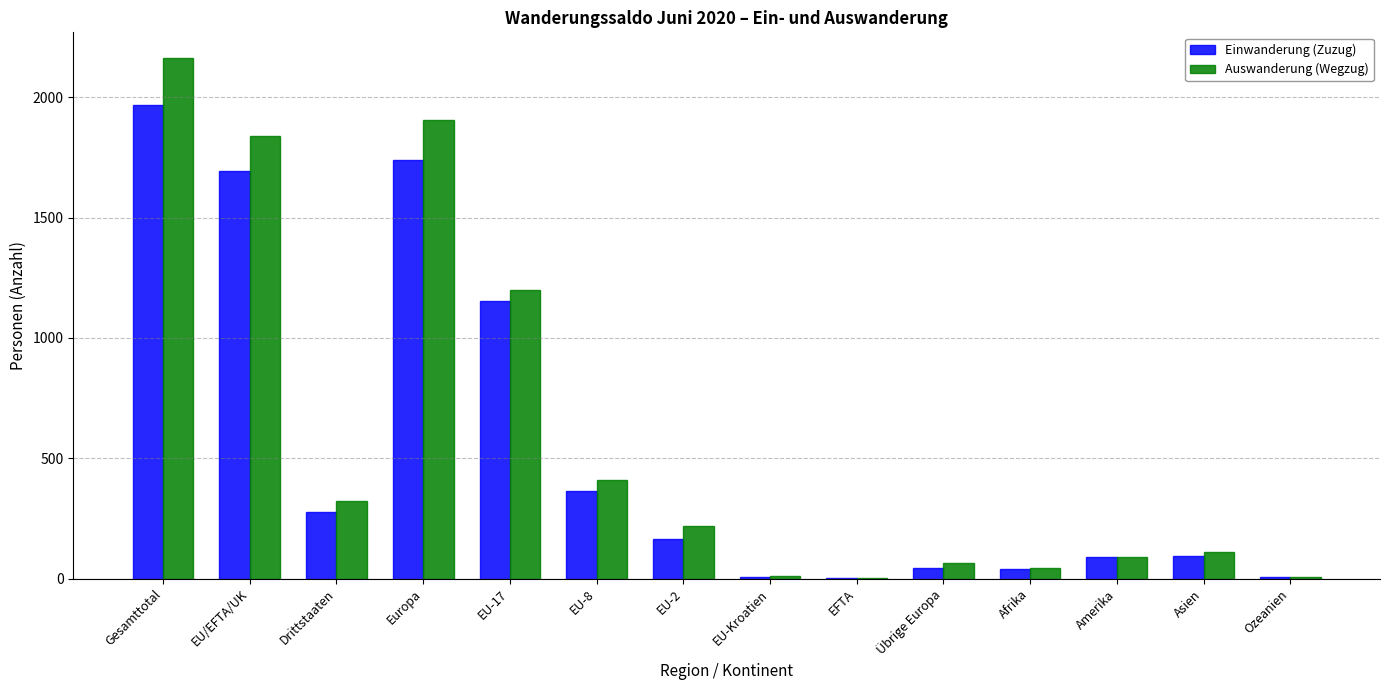

What is the sum of all Auswanderung (Wegzug) values?

8392